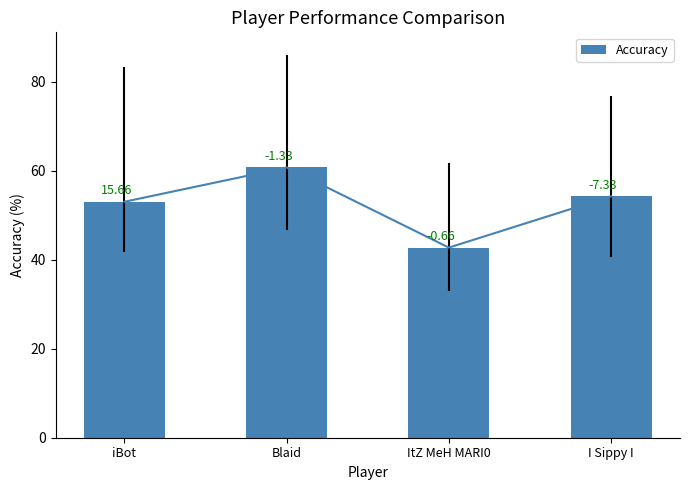

What is the ratio of the value at I Sippy I to the value at iBot?

1.0